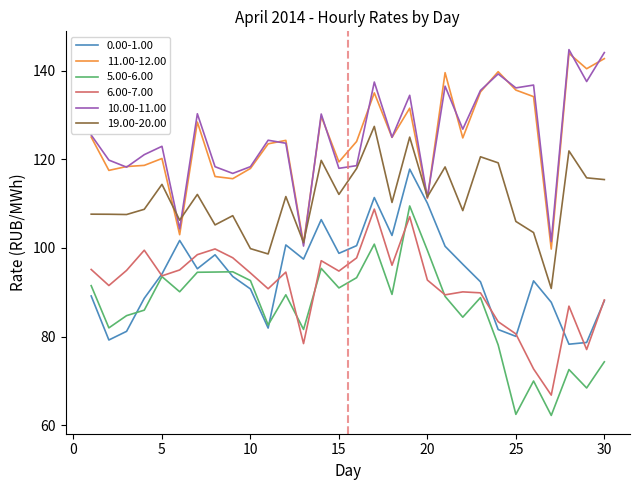

What is the smallest value displayed?

62.2